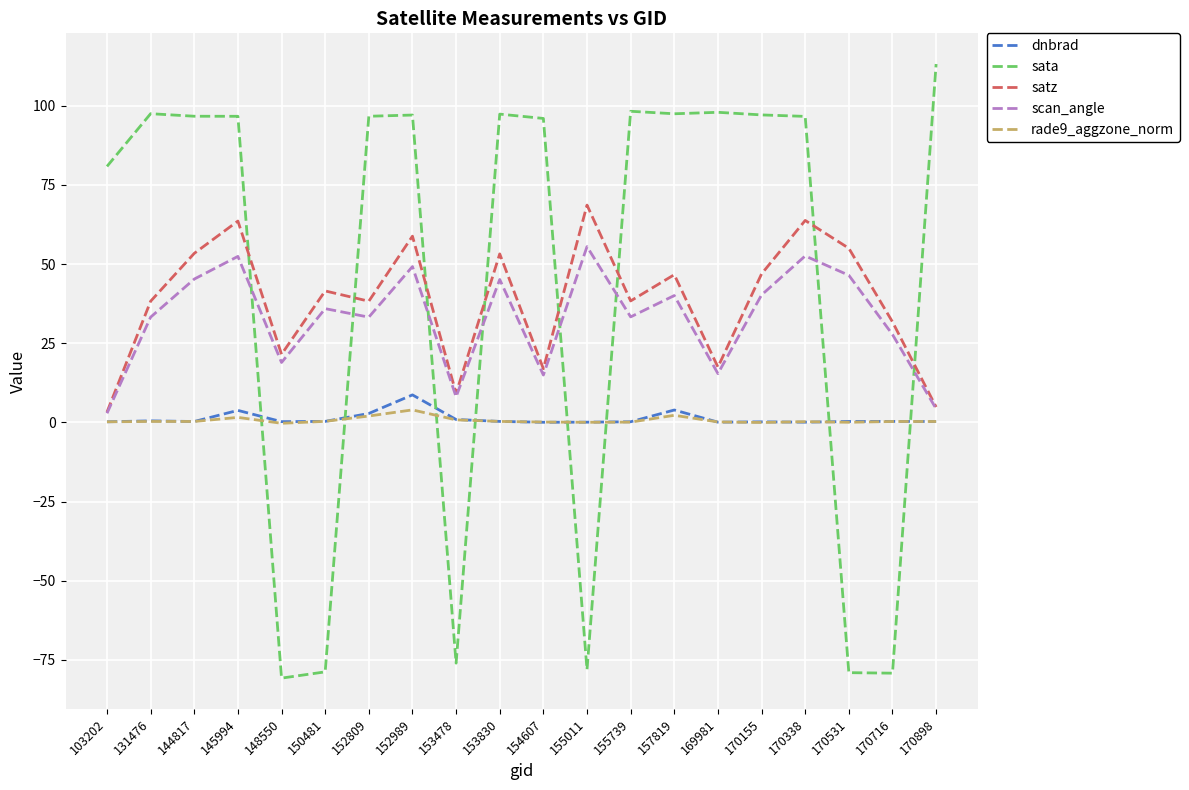

After their last crossing, which series has the higher values: sata or scan_angle?

sata